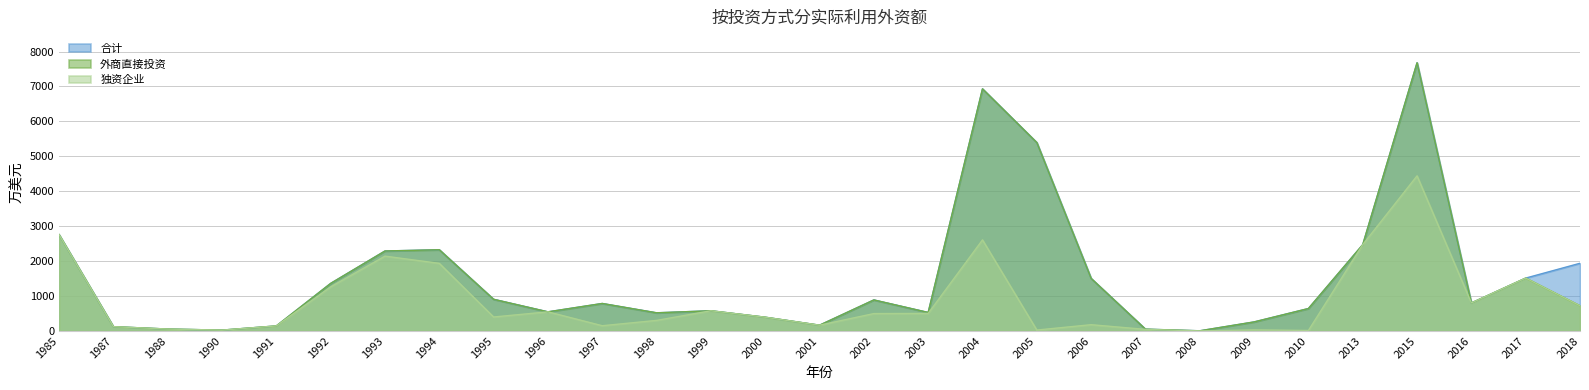

What is the difference between the second highest and second lowest values in the 独资企业 series?

2744.9